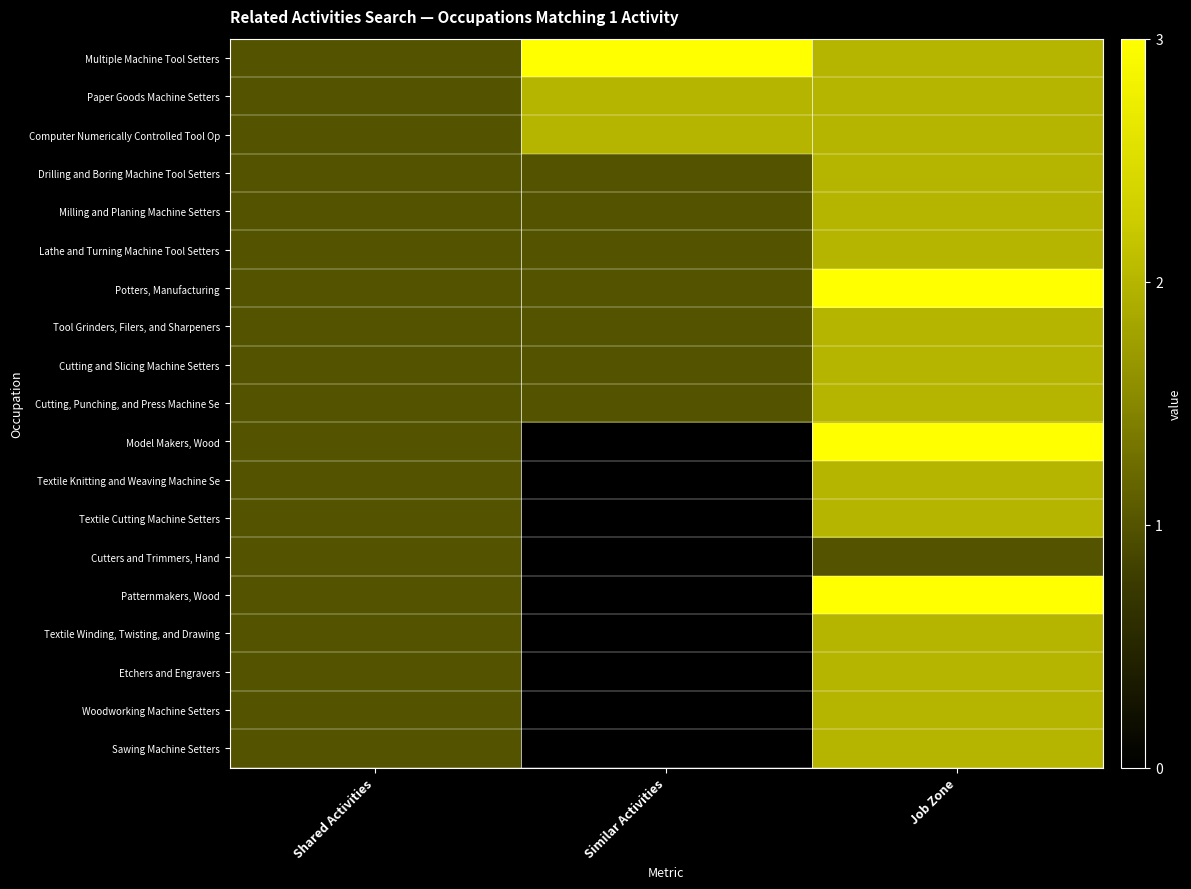

At how many categories does at least one series exceed 2?

2